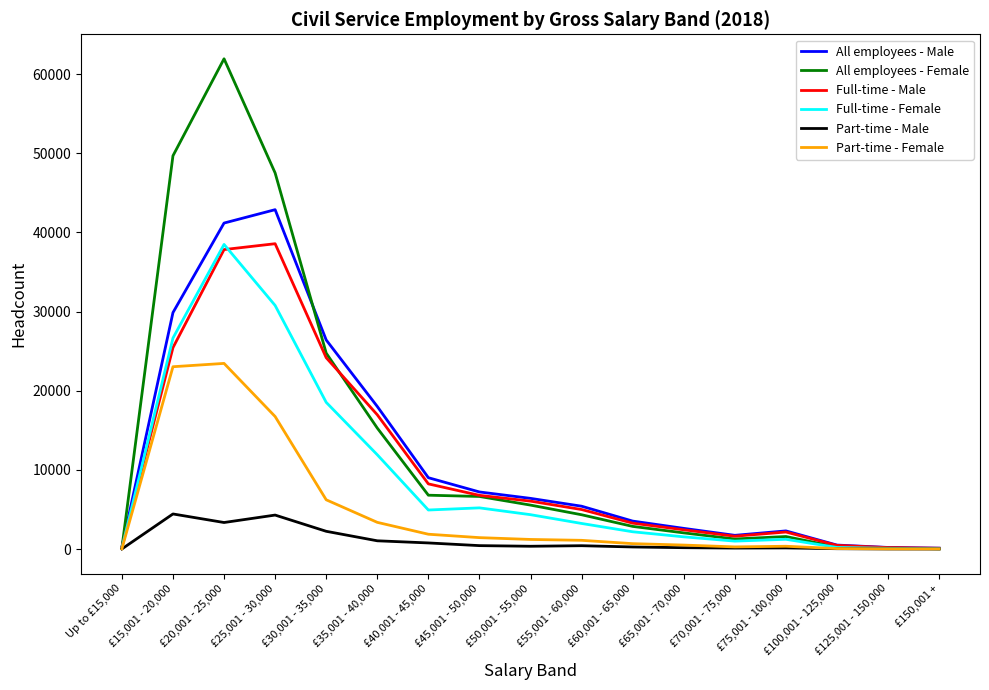

What is the difference between the All employees - Male values at £15,001 - 20,000 and £35,001 - 40,000?

11860